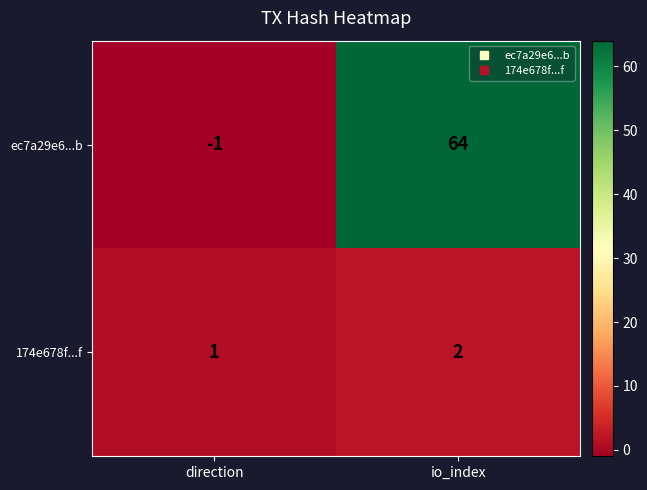

Which series has the largest total across all categories?

ec7a29e6...b